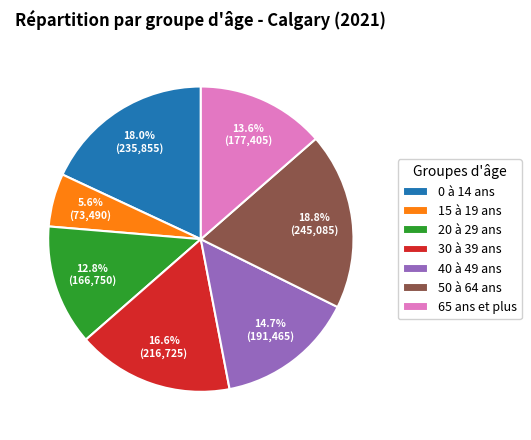

To the nearest percent, what percentage of the pie is 30 à 39 ans?

17%